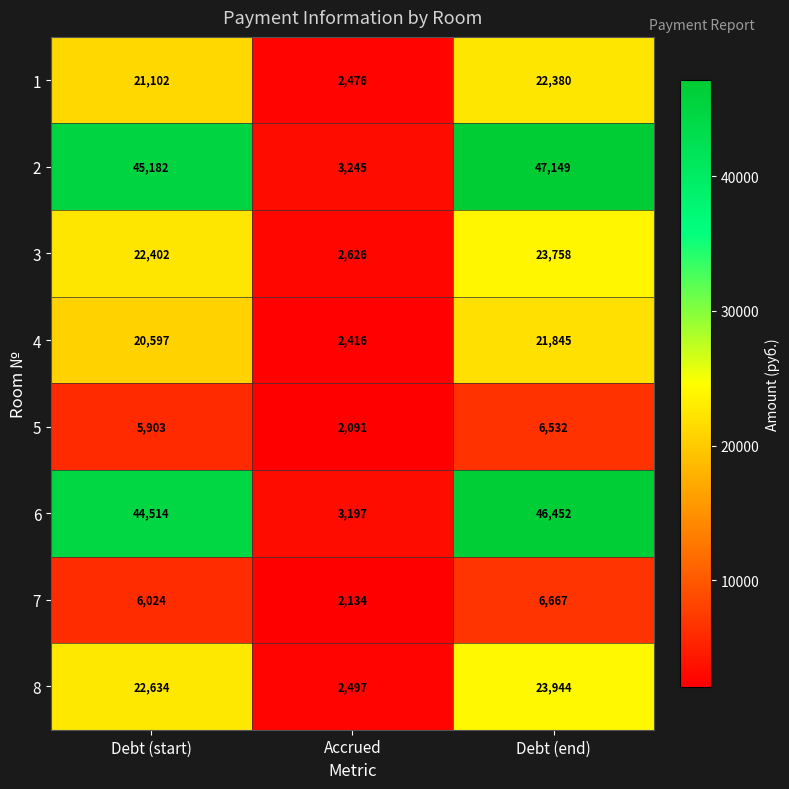

What is the average value of the 4 series?

14953